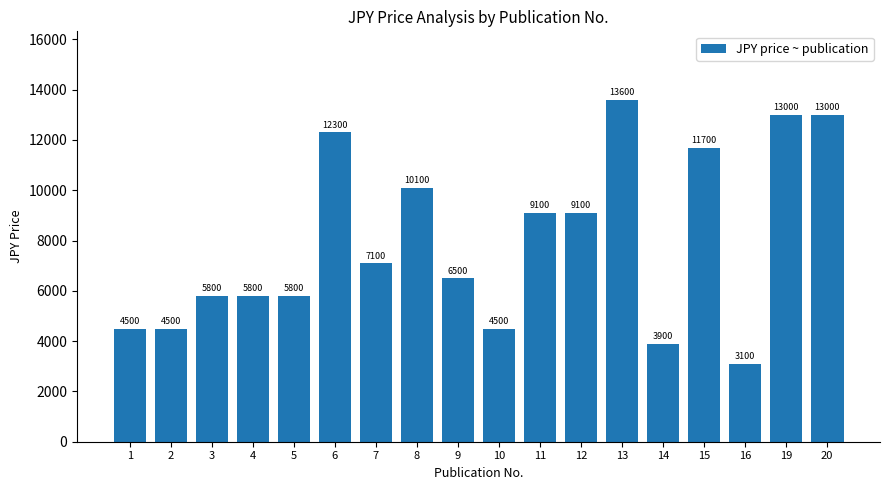

Which has a higher value, 19 or 2?

19